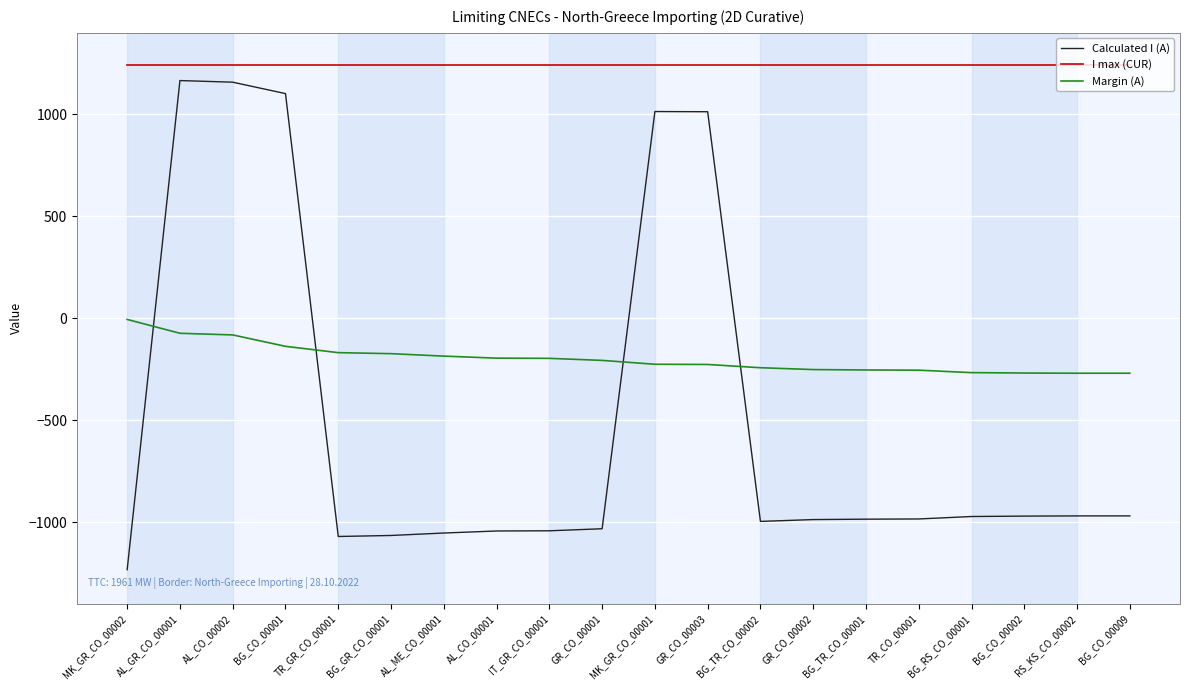

What is the sum of the Margin (A) values at GR_CO_00002 and GR_CO_00001?

-459